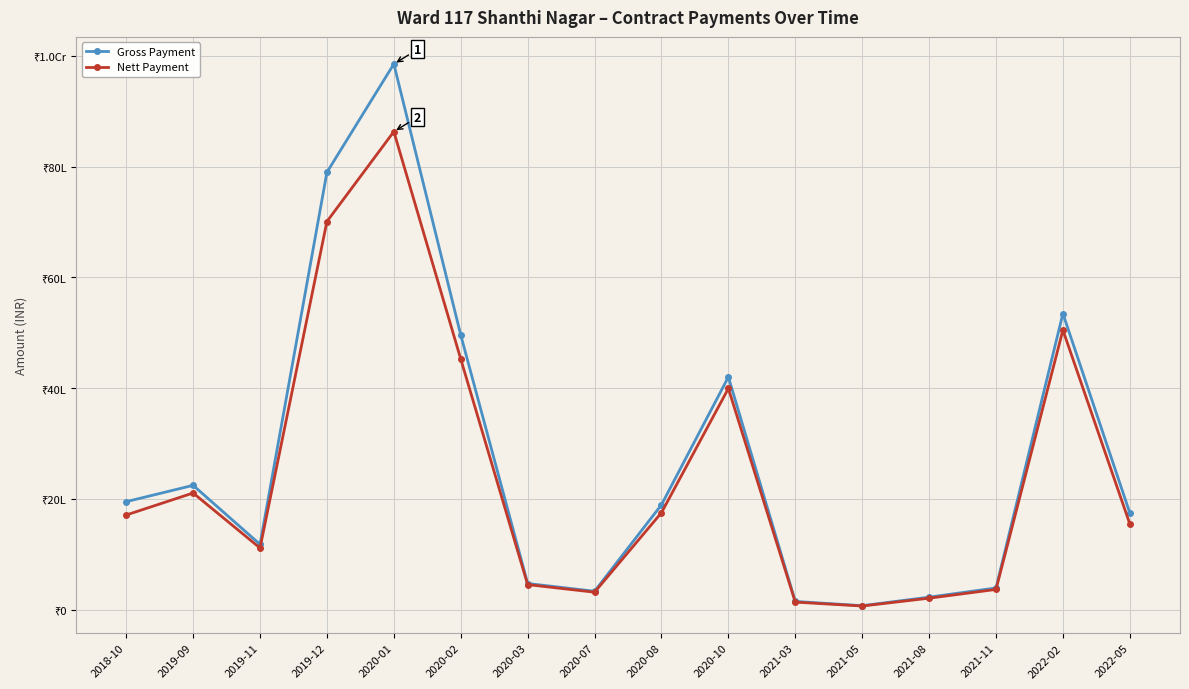

What are all the series names shown in the legend?

Gross Payment, Nett Payment